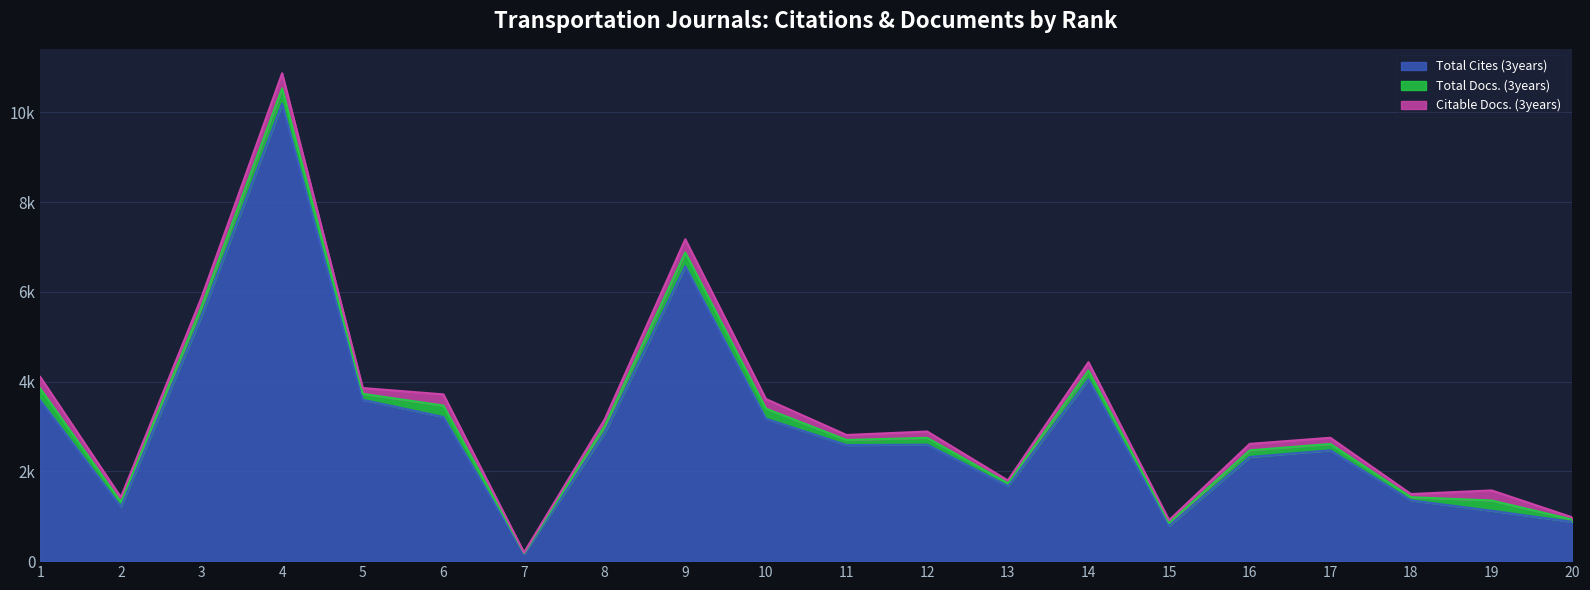

What is the total value across all series at 17?

2749